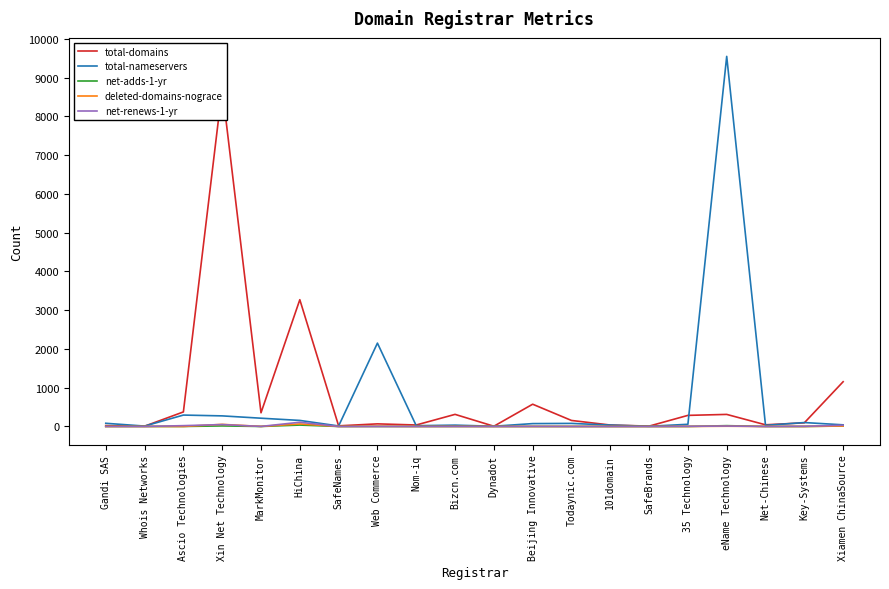

True or false: deleted-domains-nograce and total-domains cross at least once.

False